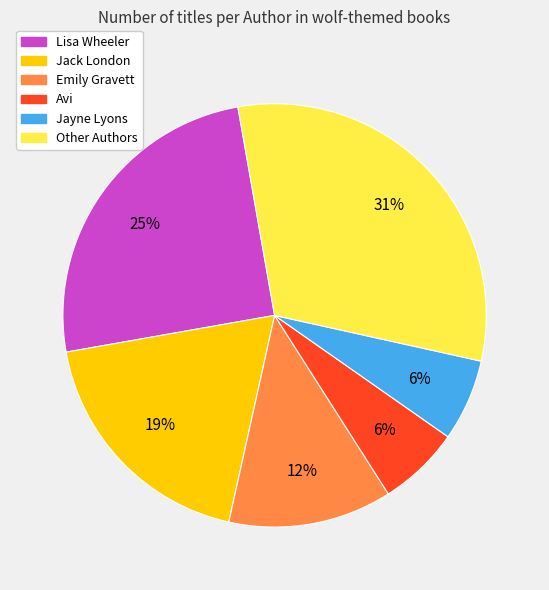

To the nearest percent, what is the average slice percentage?

17%